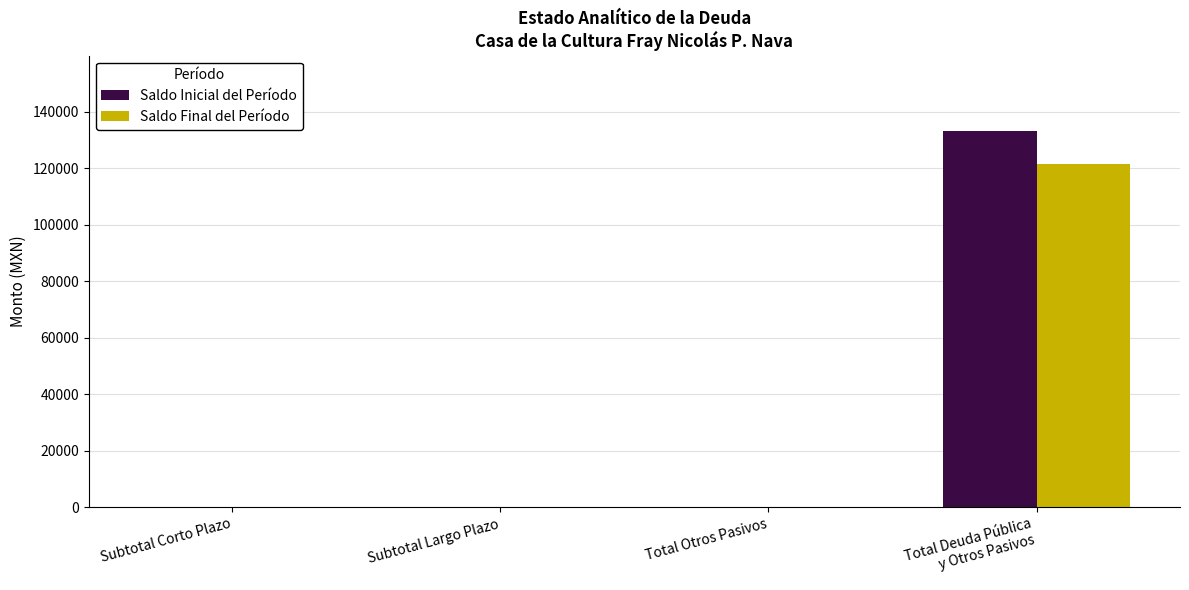

What are all the series names shown in the legend?

Saldo Inicial del Período, Saldo Final del Período